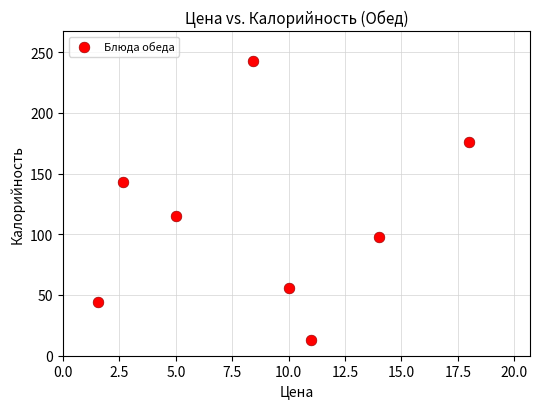

What is the range of X values (max minus min)?

16.4